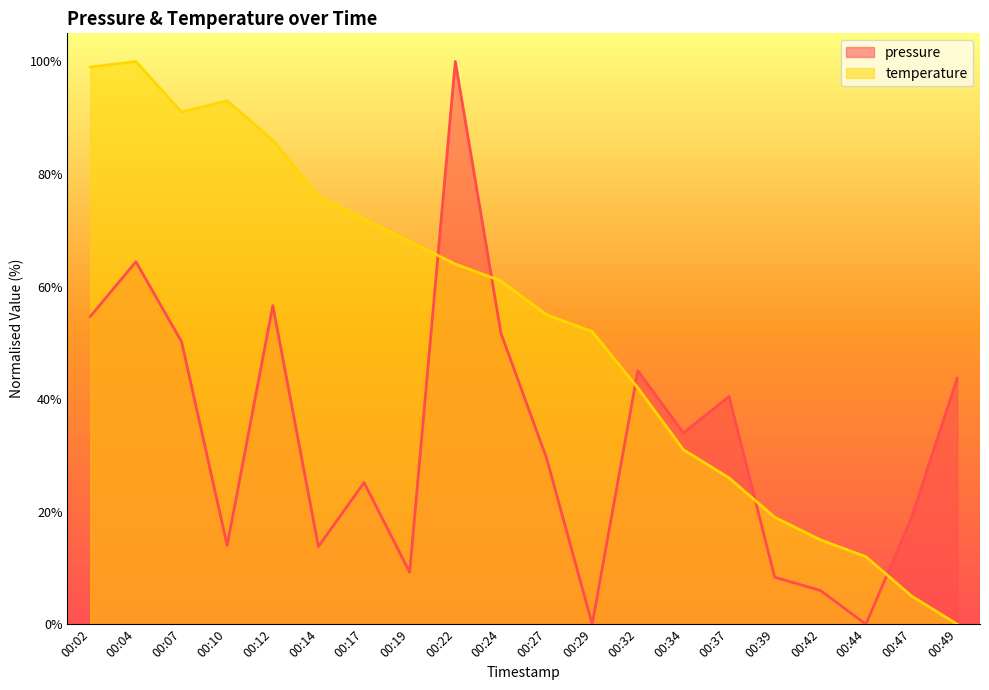

The value of temperature at 00:10 is 93.0. True or false?

True